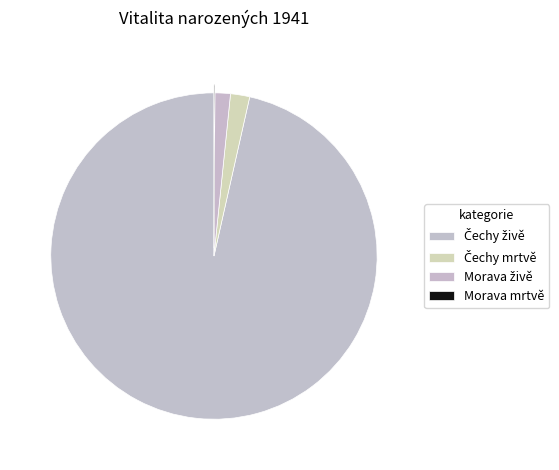

Which category has the biggest portion of the pie?

Čechy živě